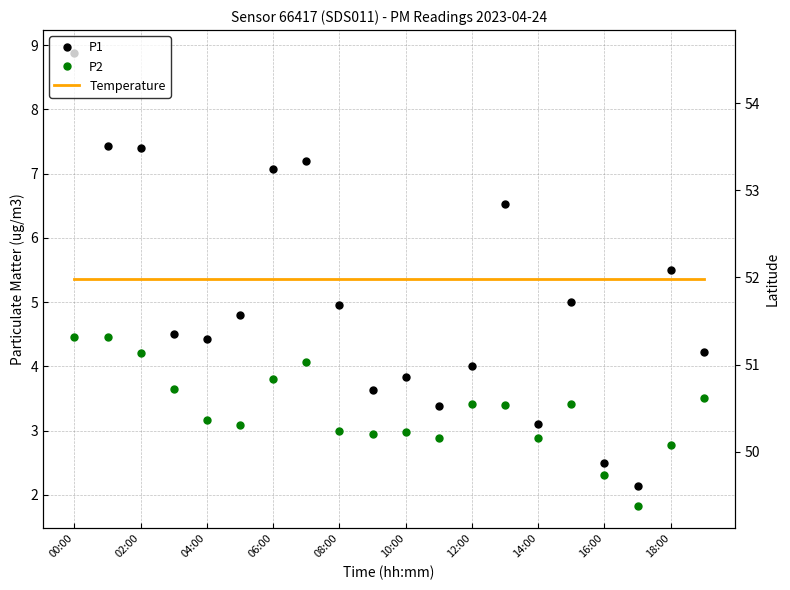

In P2, how many points are lower than both neighbors (excluding endpoints)?

5